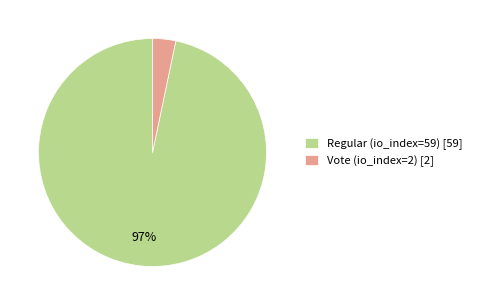

To the nearest percent, what is the average slice percentage?

50%